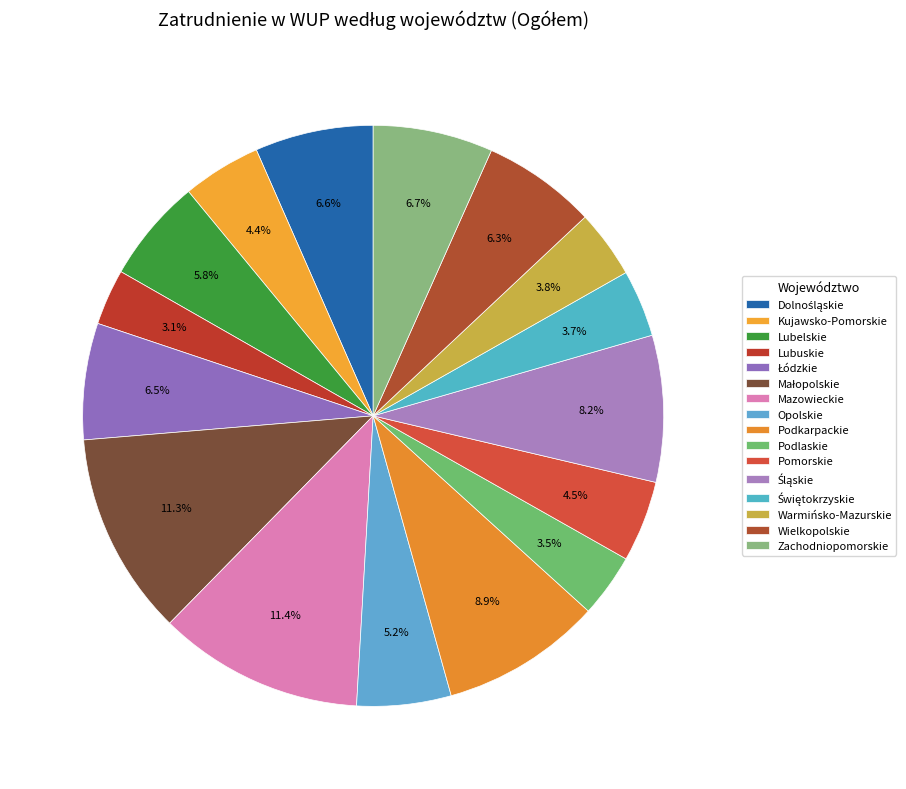

How many segments does this pie chart have?

16